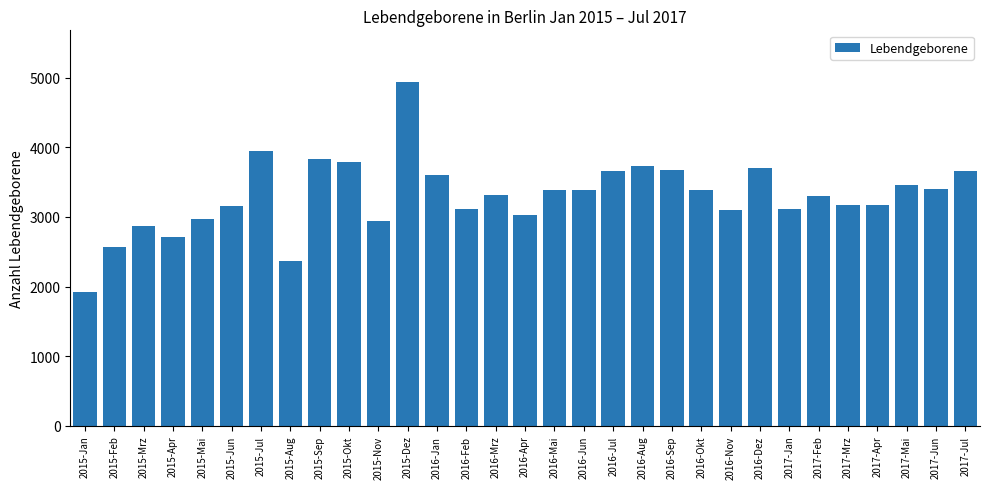

What is the approximate value at 2016-Nov, to the nearest 50?

3100